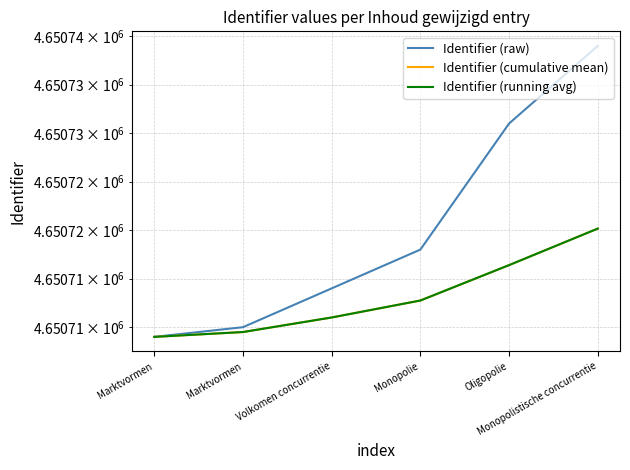

Reading left to right, what are all the values shown in this chart?

Identifier (raw): Marktvormen=4650709.0	Marktvormen=4650710.0	Volkomen concurrentie=4650714.0	Monopolie=4650718.0	Oligopolie=4650731.0	Monopolistische concurrentie=4650739.0
Identifier (cumulative mean): Marktvormen=4650709.0	Marktvormen=4650709.5	Volkomen concurrentie=4650711.0	Monopolie=4650712.8	Oligopolie=4650716.4	Monopolistische concurrentie=4650720.2
Identifier (running avg): Marktvormen=4650709.0	Marktvormen=4650709.5	Volkomen concurrentie=4650711.0	Monopolie=4650712.8	Oligopolie=4650716.4	Monopolistische concurrentie=4650720.2